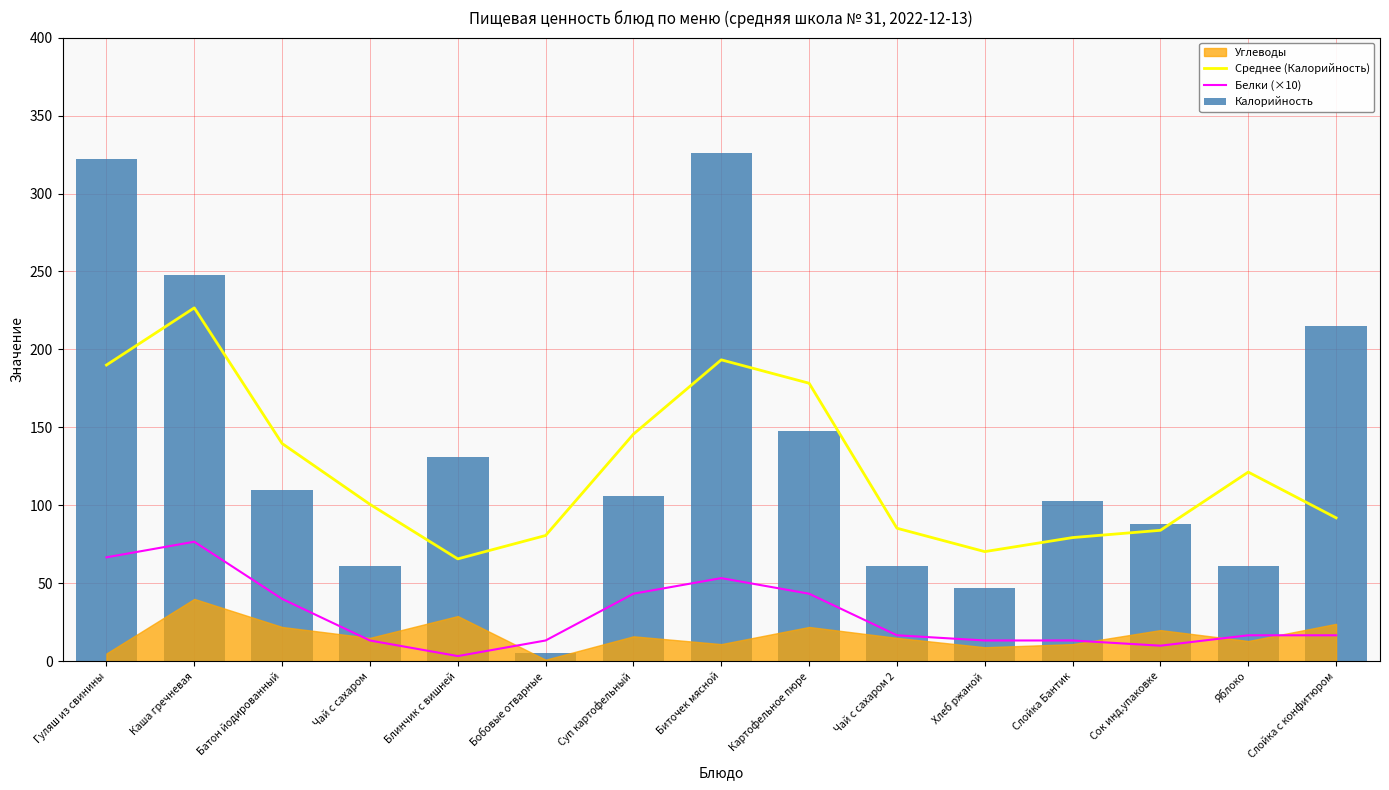

Where is Калорийность nearest to the value 165?

Картофельное пюре